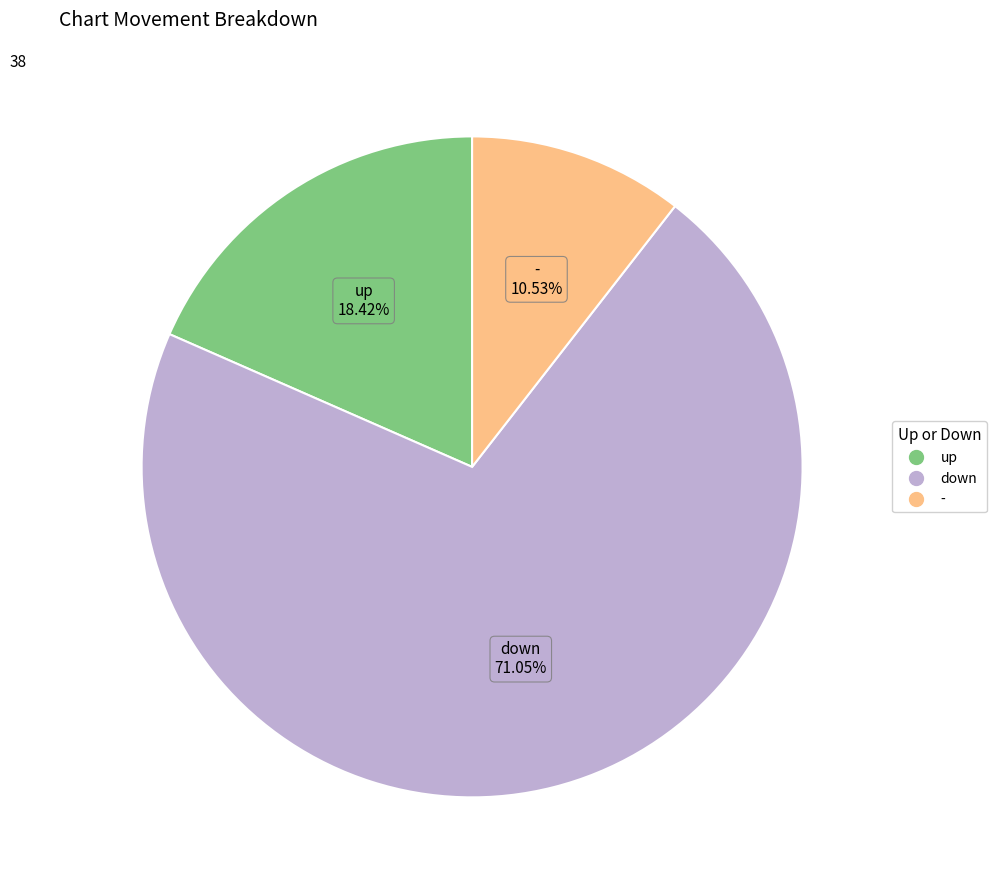

Count the number of slices in the pie.

3